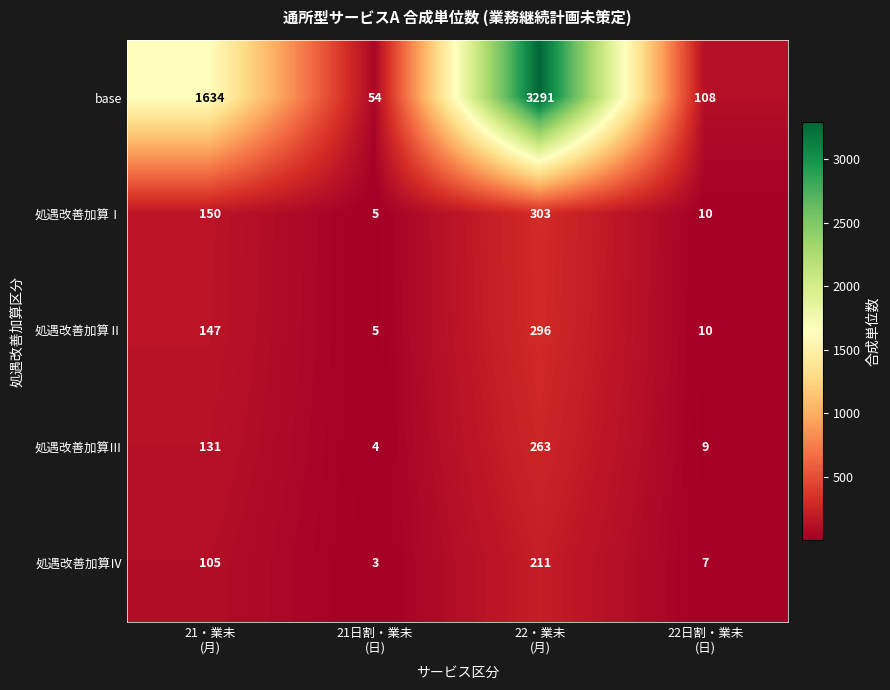

Which series has the largest range (max minus min)?

base